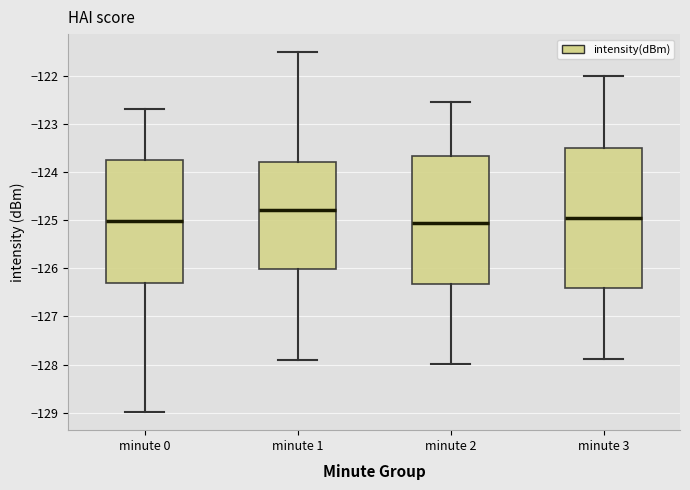

Where does the median line of the box for minute 0 sit on the y-axis? The values are not printed on the chart, so give them approximately, as read against the axis.

-125.0